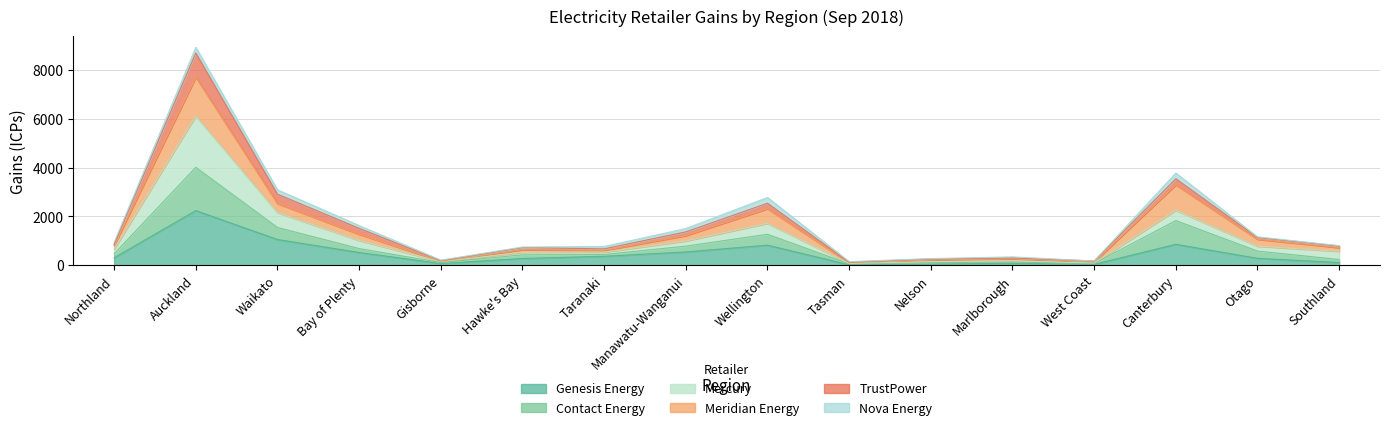

Where is the first local minimum for TrustPower Gains?

Gisborne